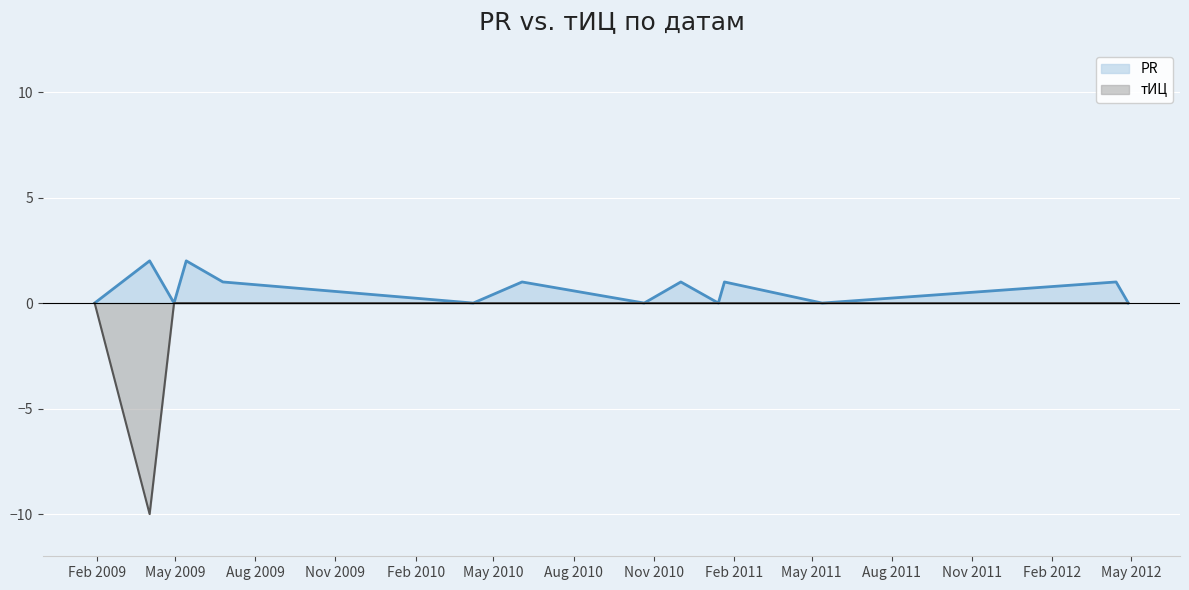

Which series has the largest range (max minus min)?

тИЦ